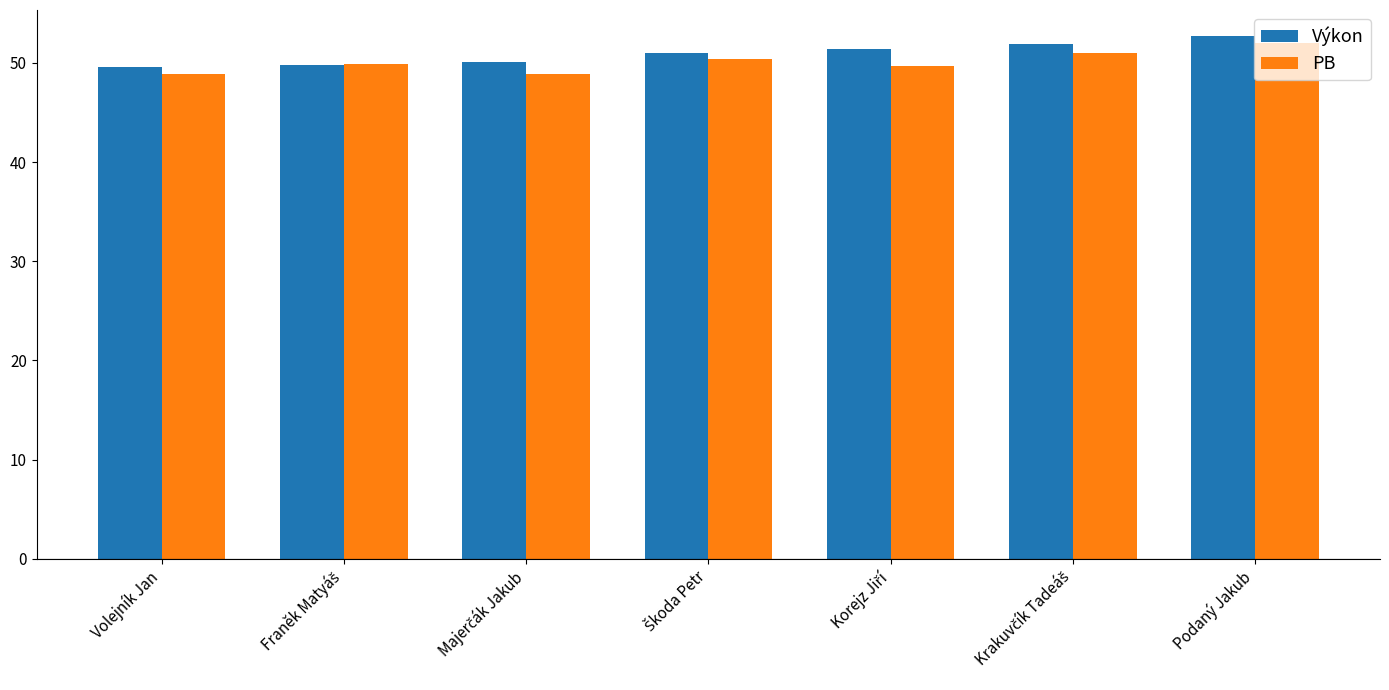

True or false: Výkon has a value of 52.7 at Podaný Jakub.

True